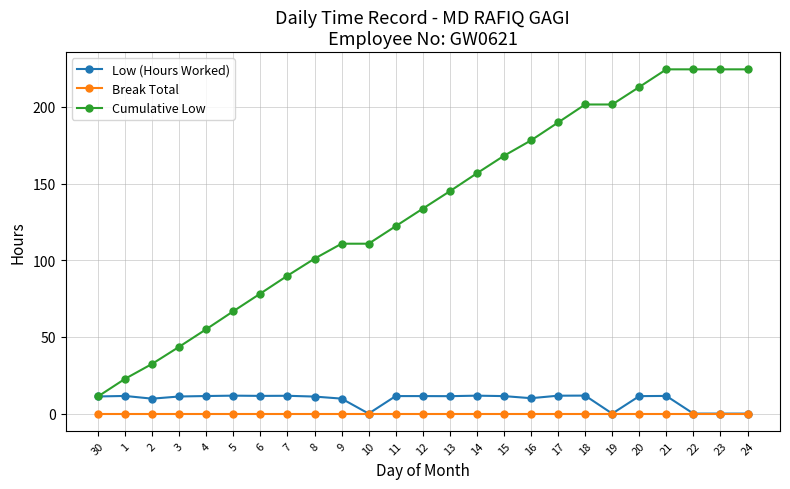

What is the label of the 12th point from the left?

11